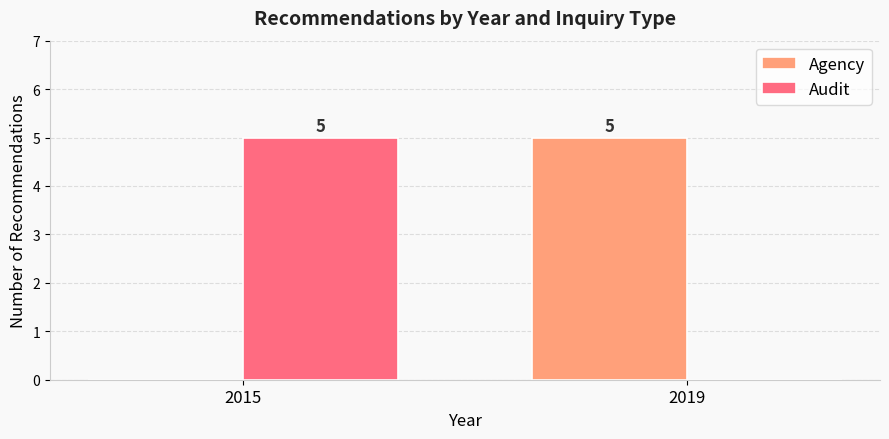

What is the total value across all series at 2019?

5